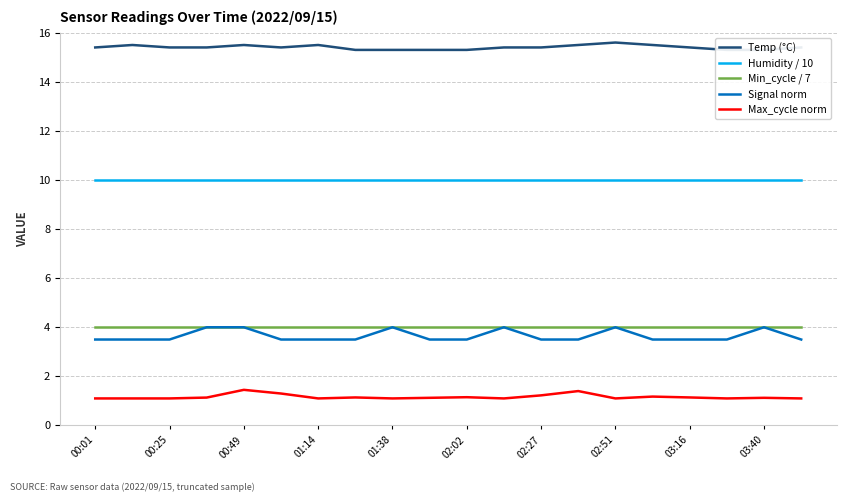

Read the Humidity / 10 value at 02:51.

10.0